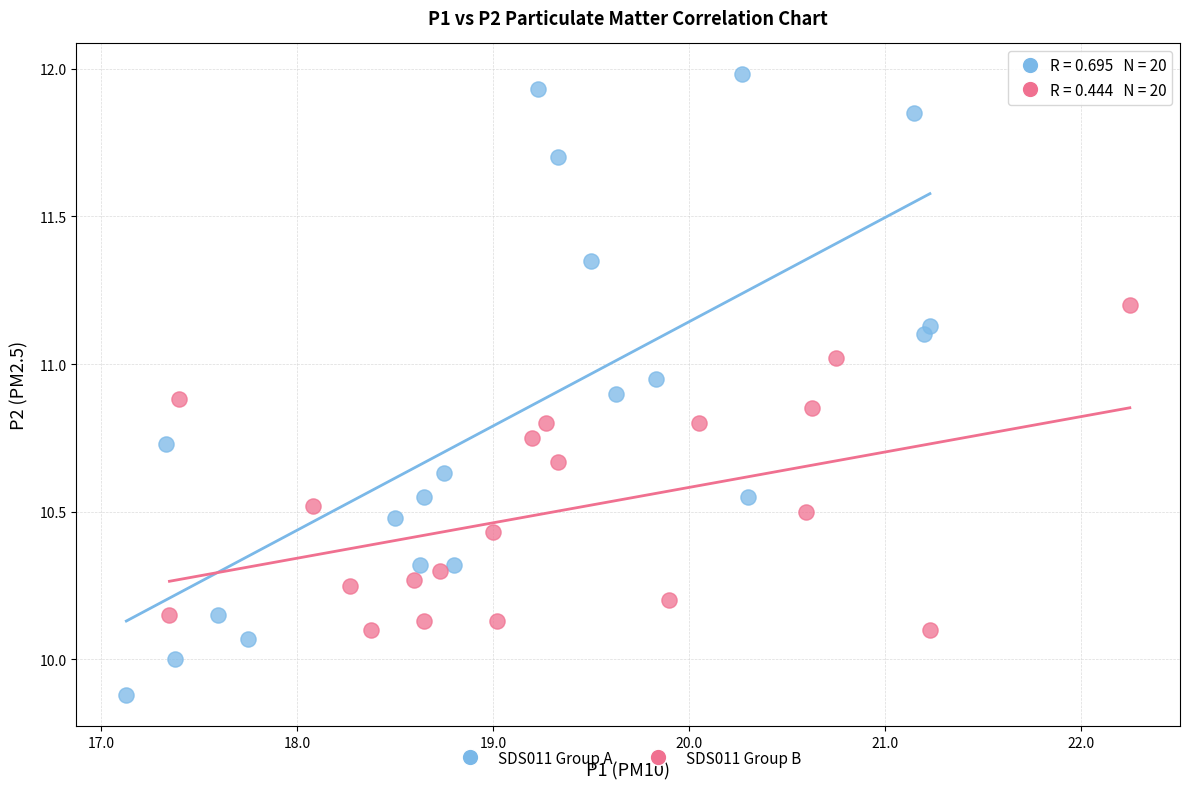

Which series has the largest Y range (max minus min)?

SDS011 Group A